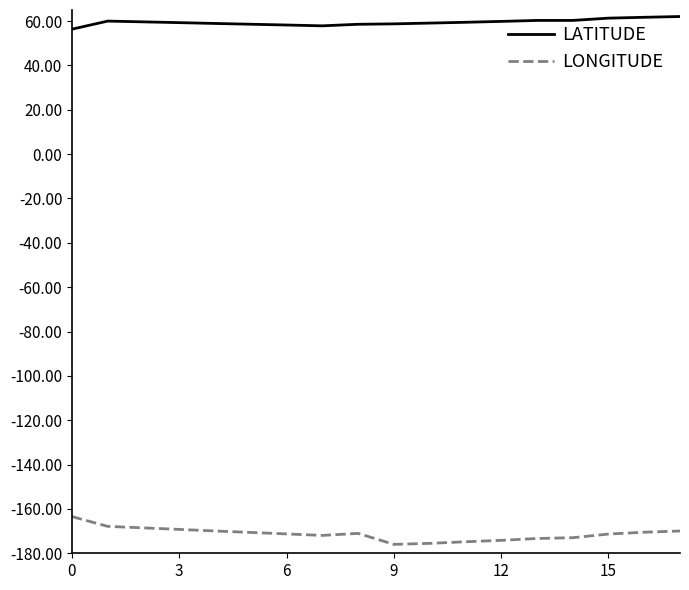

List the series in order of their peak value, lowest first.

LONGITUDE, LATITUDE